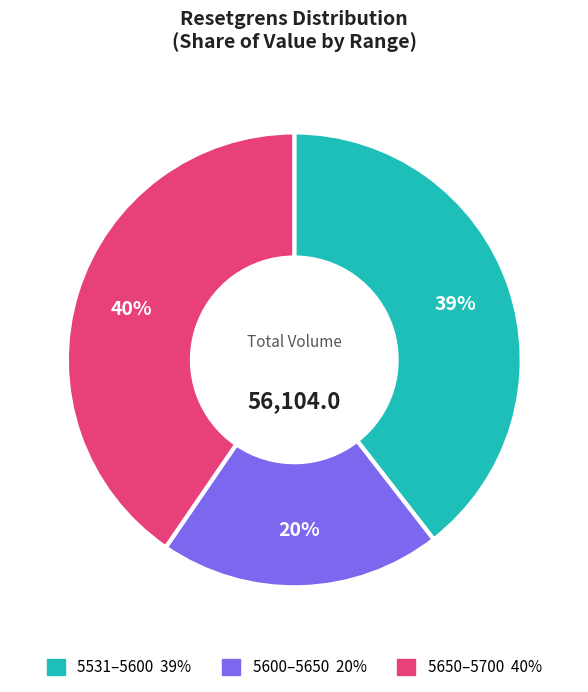

How many slices are in this pie chart?

3